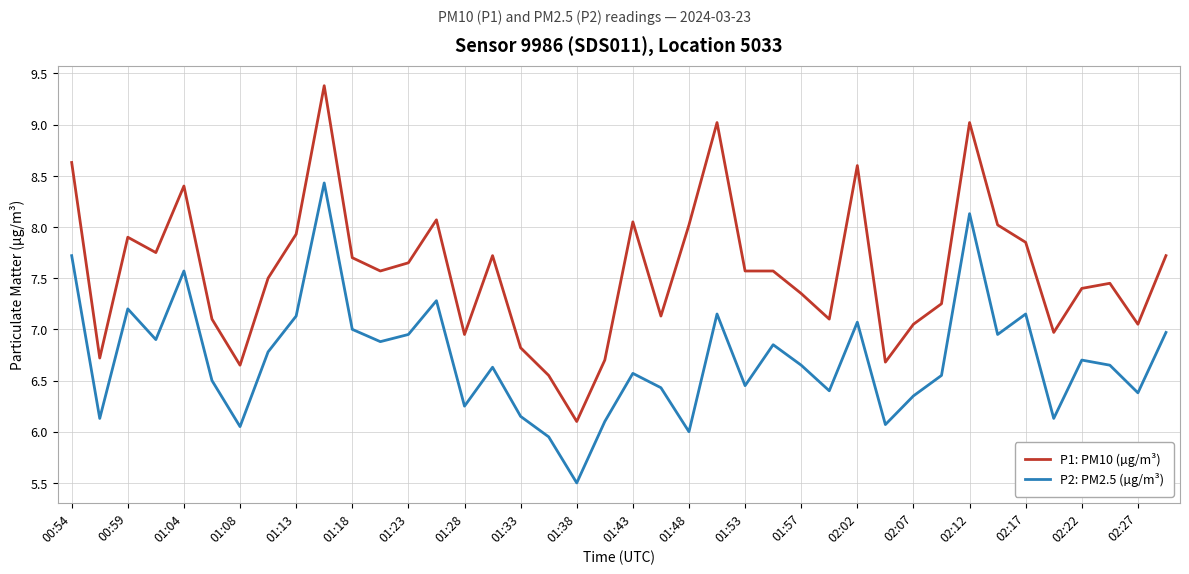

In P2: PM2.5 (µg/m³), how many points are lower than both neighbors (excluding endpoints)?

13